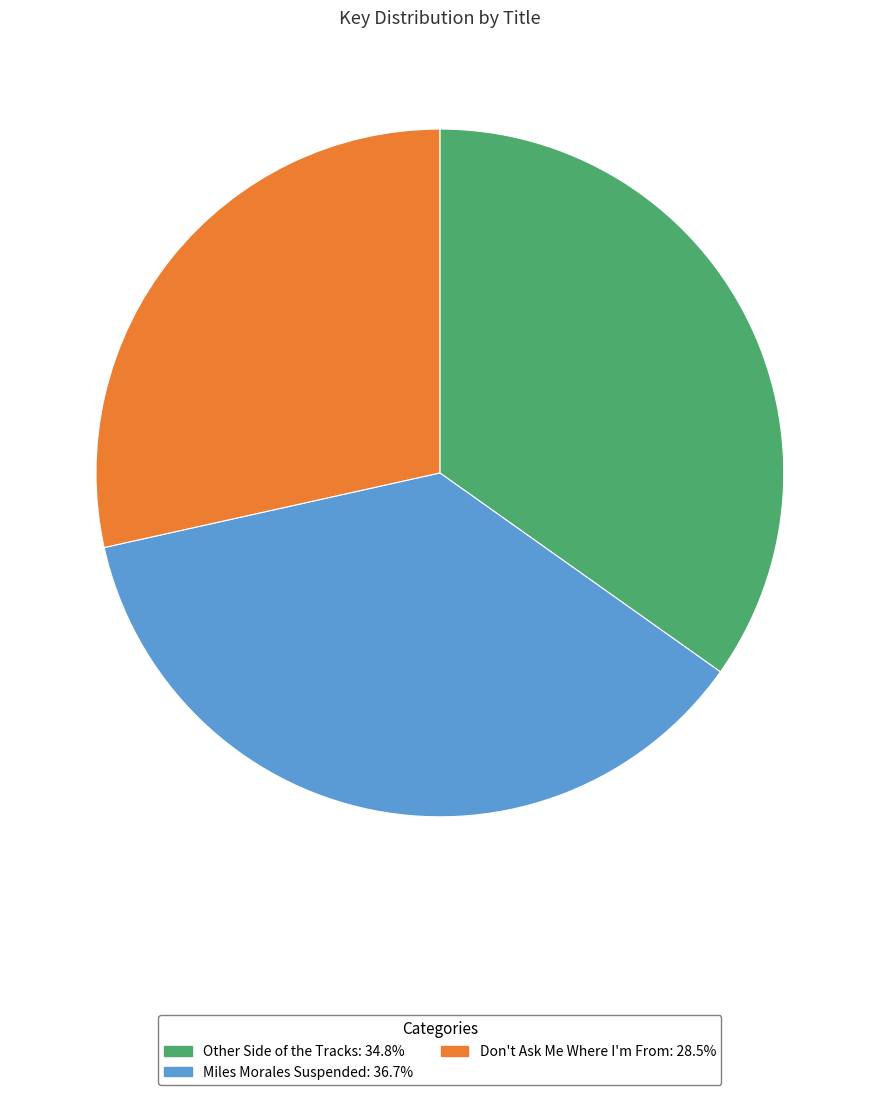

Which category has the biggest portion of the pie?

Miles Morales Suspended